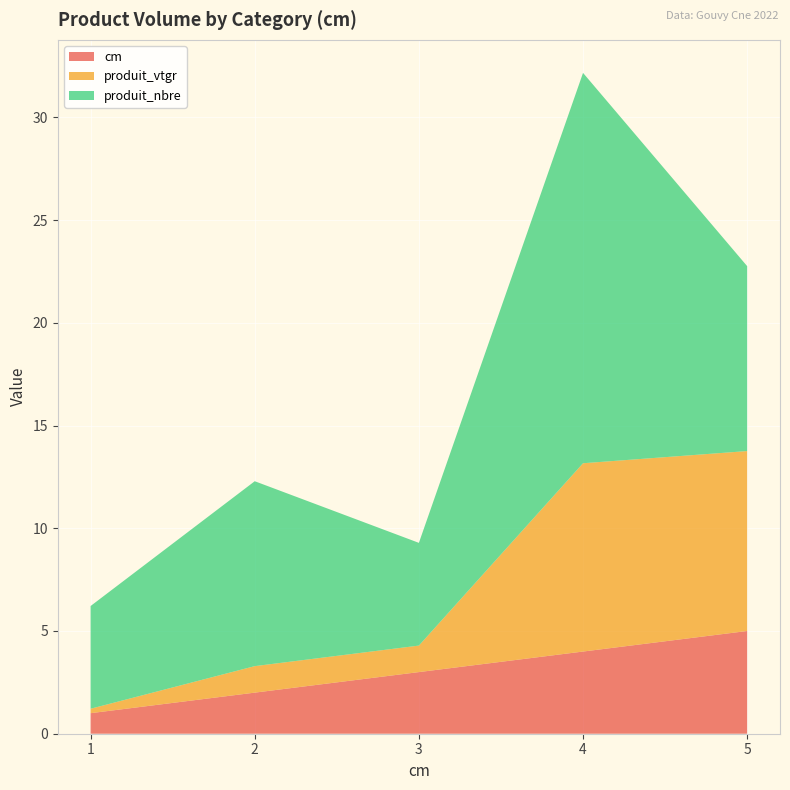

Reading left to right, what are all the values shown in this chart?

cm: 1.0	2.0	3.0	4.0	5.0
produit_vtgr: 0.2	1.3	1.3	9.2	8.8
produit_nbre: 5.0	9.0	5.0	19.0	9.0